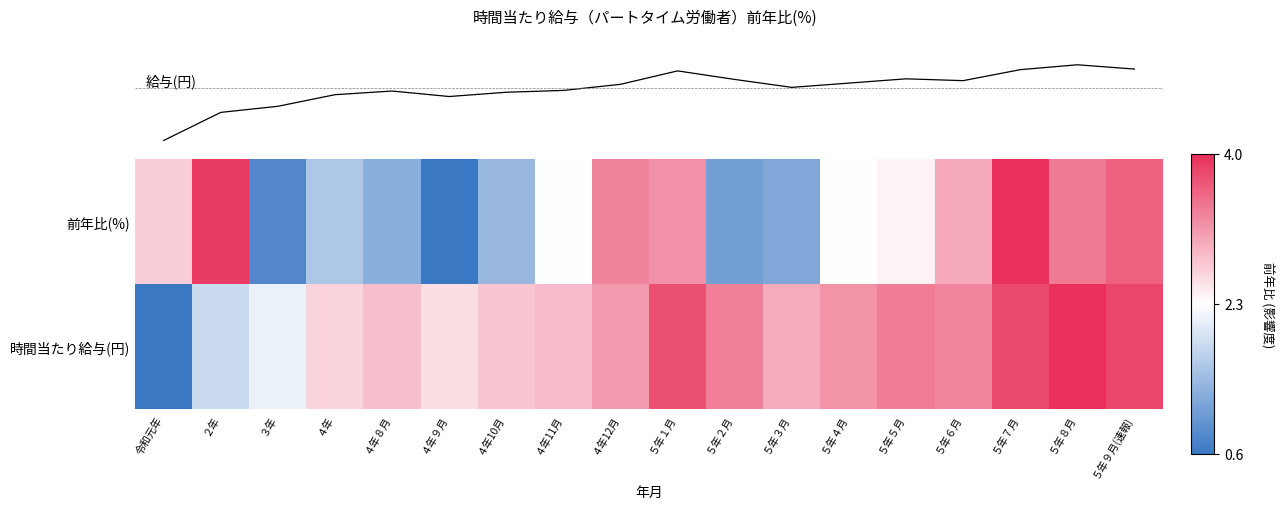

Is it true that 時間当たり給与(円) equals 0.2 at ４年11月?

False